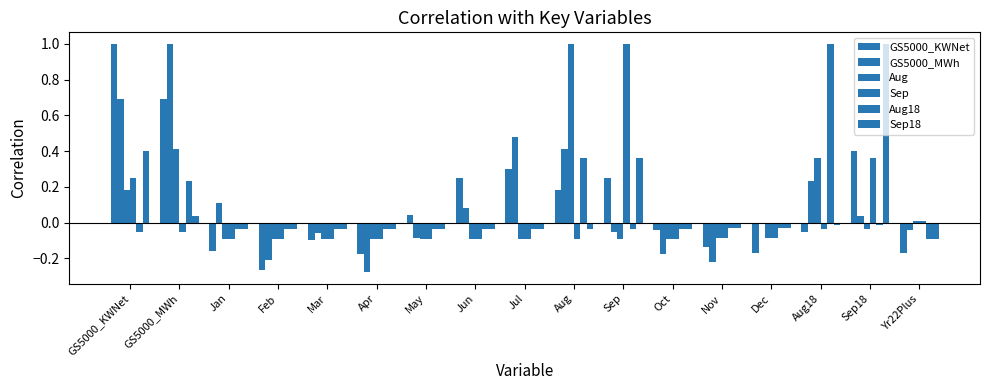

At which category is the sum across all series the highest?

GS5000_KWNet